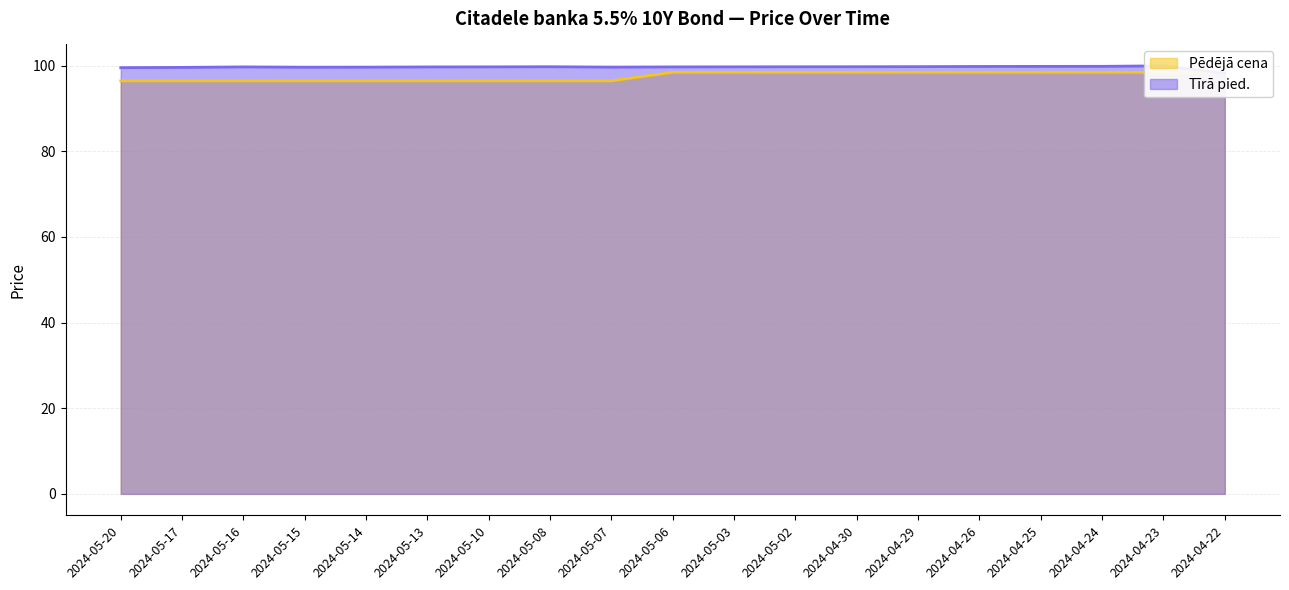

Does the chart display data point markers on the line(s)?

No